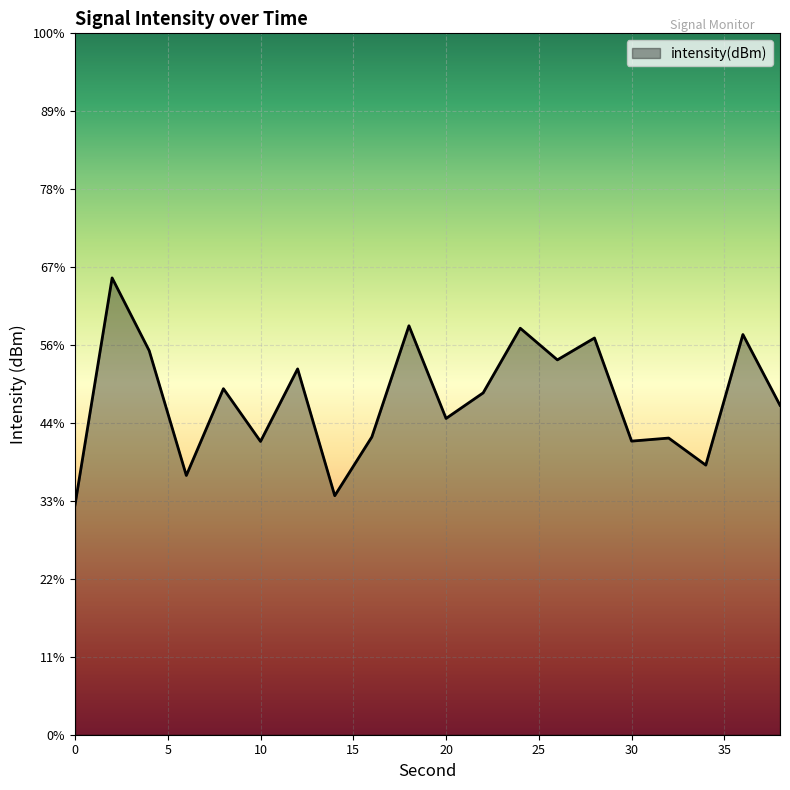

True or false: the data has more than 0 interior local peaks.

True